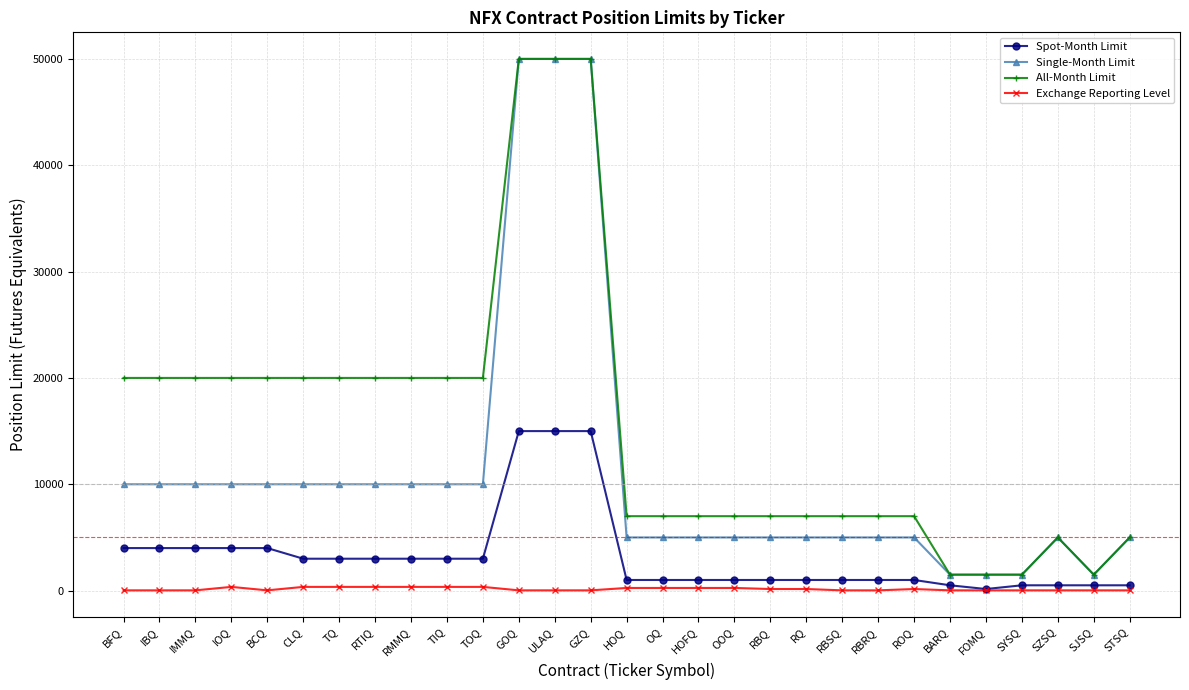

At how many categories does at least one series exceed 21352?

3